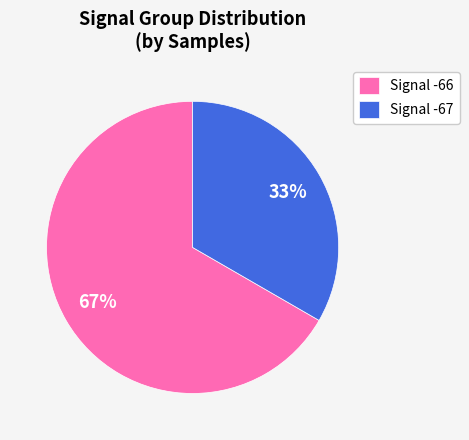

Count the number of slices in the pie.

2